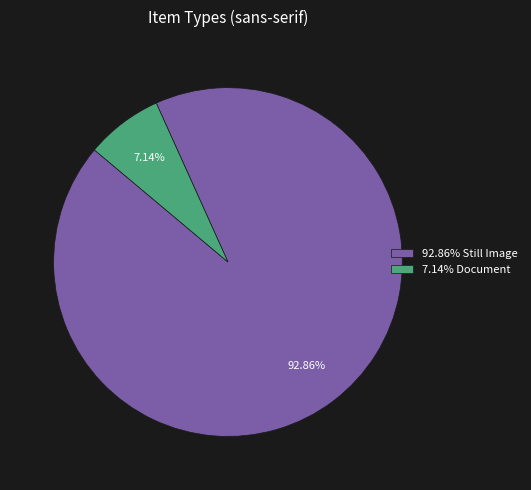

Which slice is the smallest?

7.14% Document